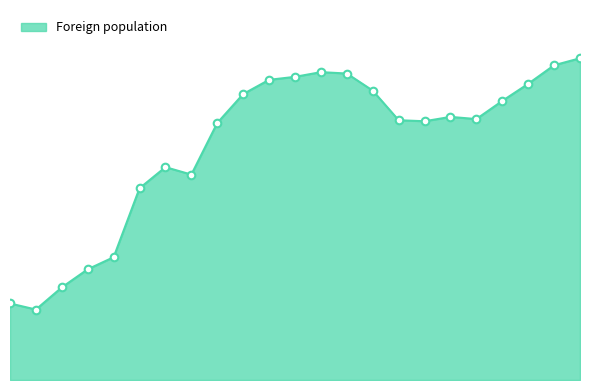

Is this an area chart (filled region under the line)?

Yes